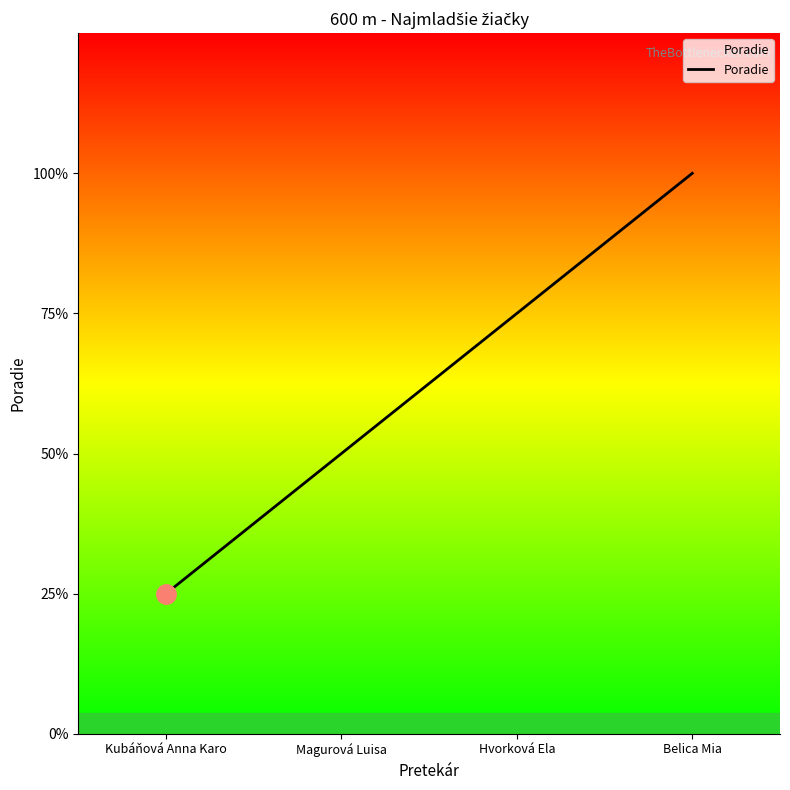

Does the chart have visible grid lines?

No